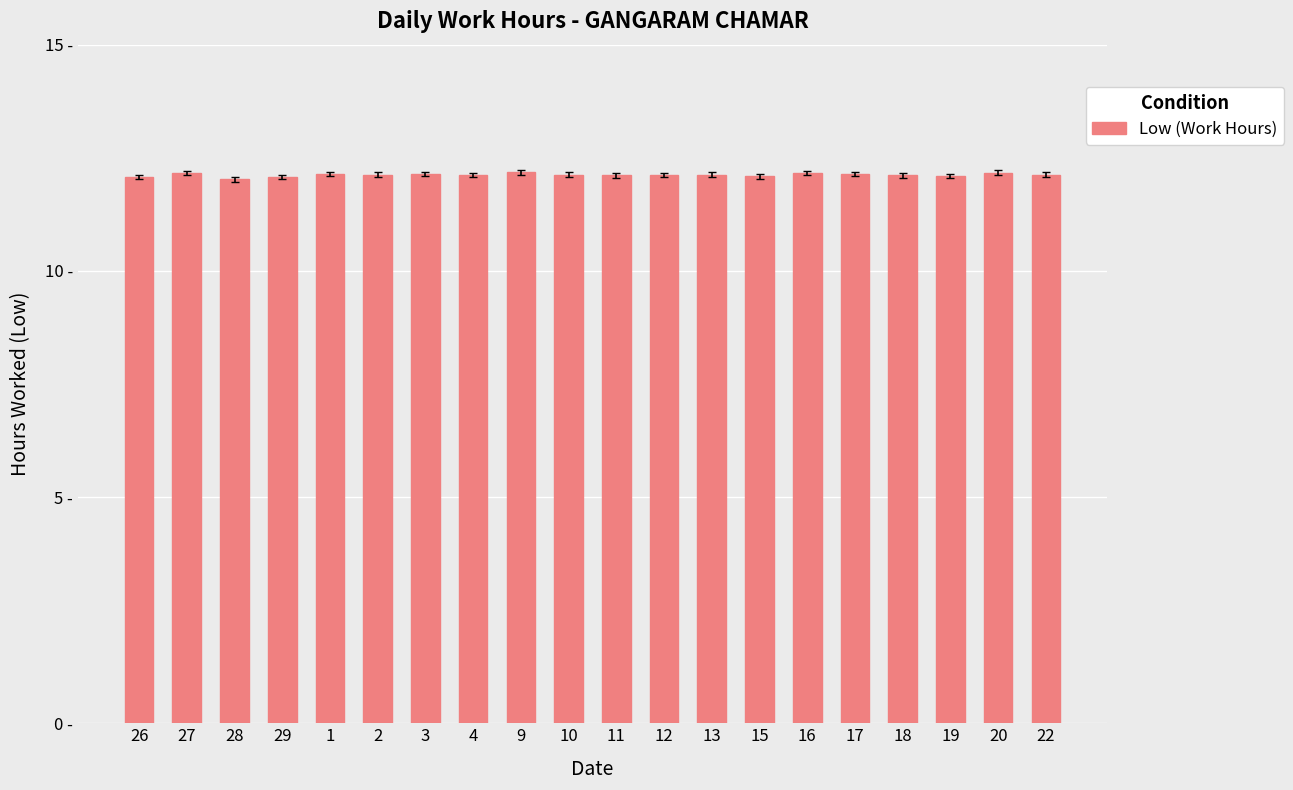

Between 17 and 13, which is larger?

17